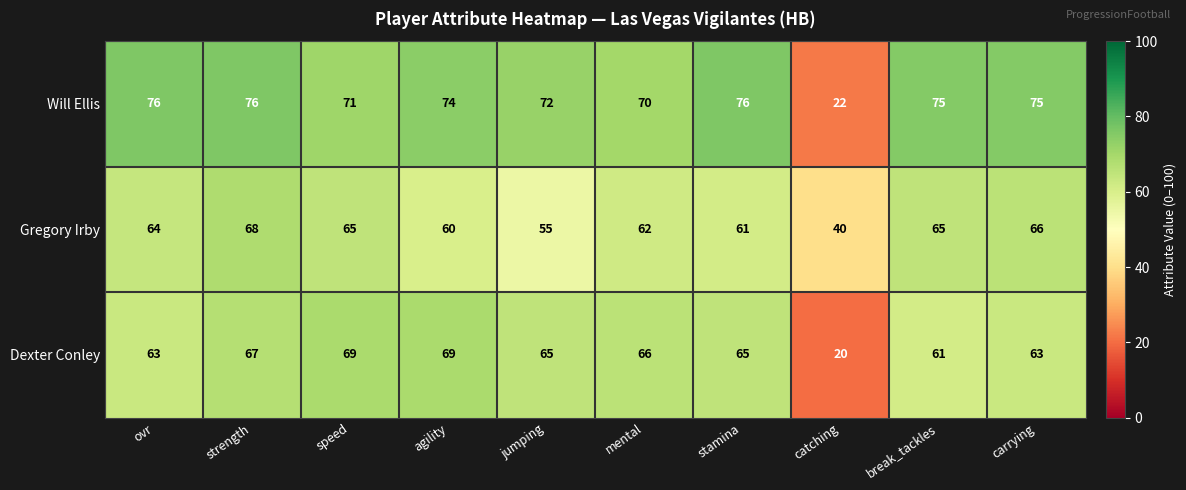

Is it true that Gregory Irby equals 55 at jumping?

True